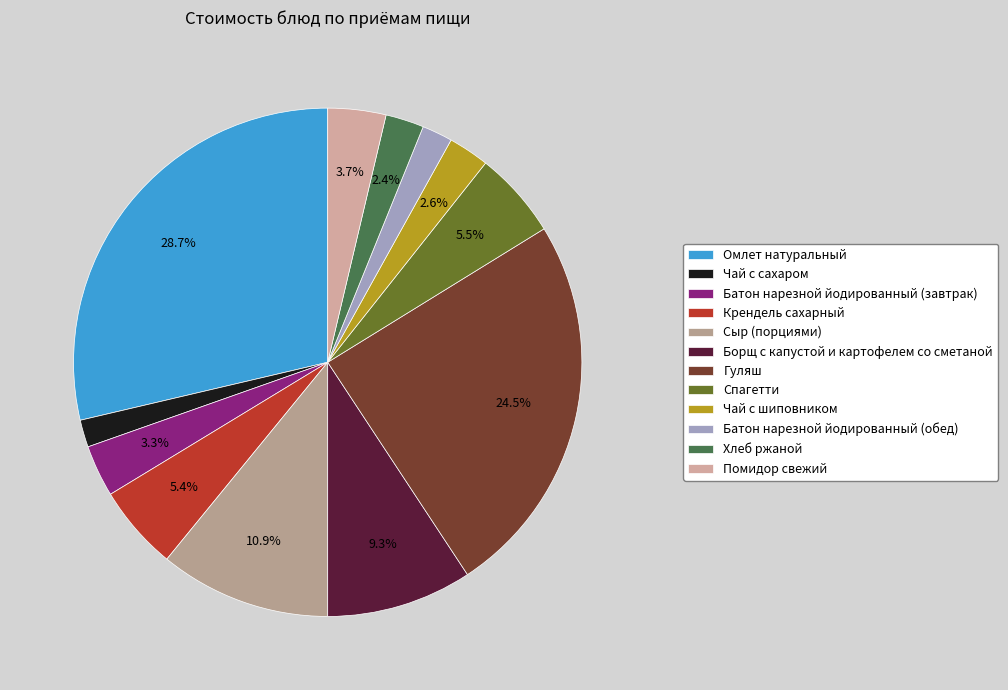

To the nearest percent, what is the average slice percentage?

8%